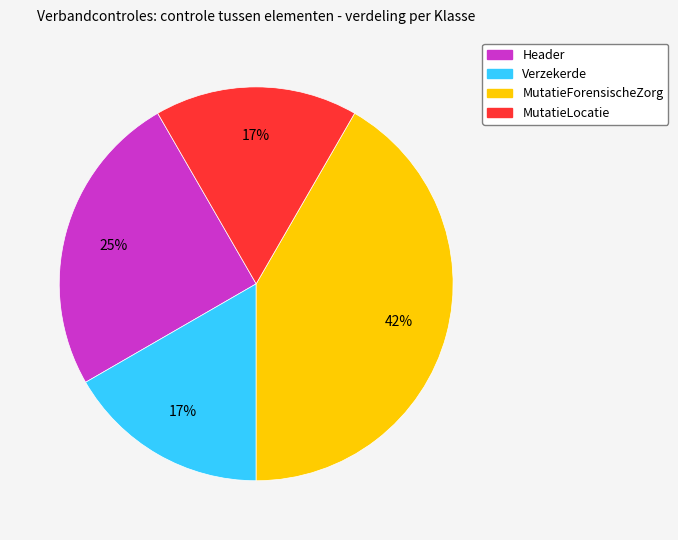

To the nearest percent, what portion does MutatieLocatie represent?

17%